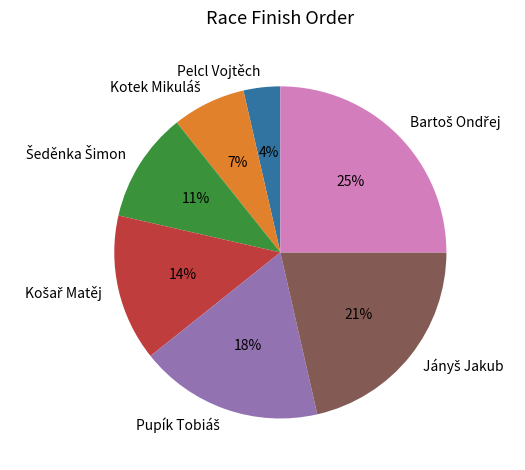

To the nearest percent, what is the average slice percentage?

14%